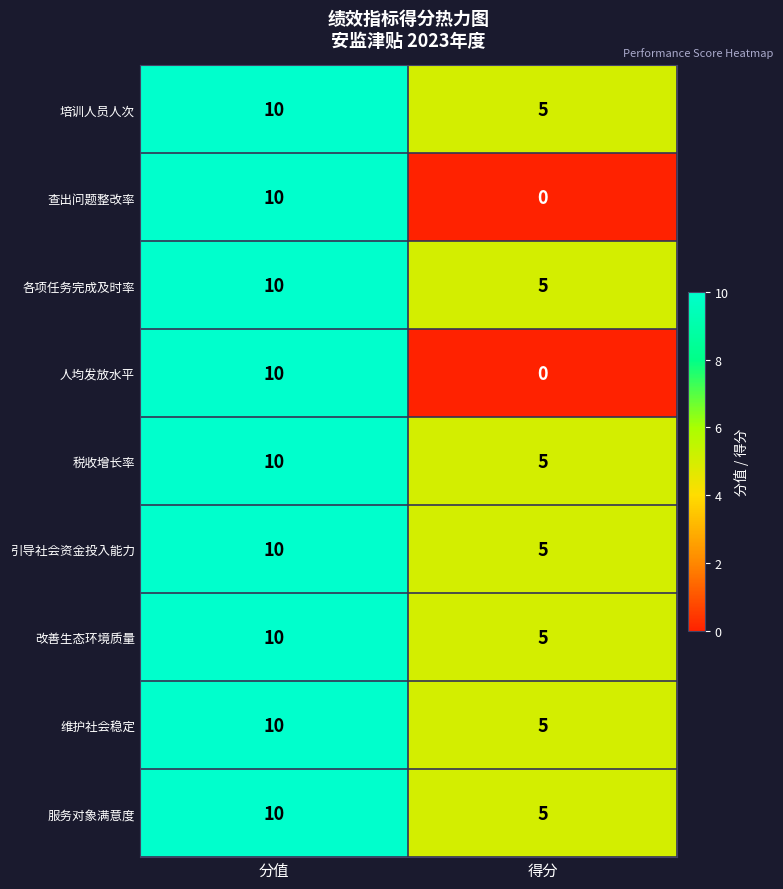

What is the spread (max minus min) of values at 得分?

5